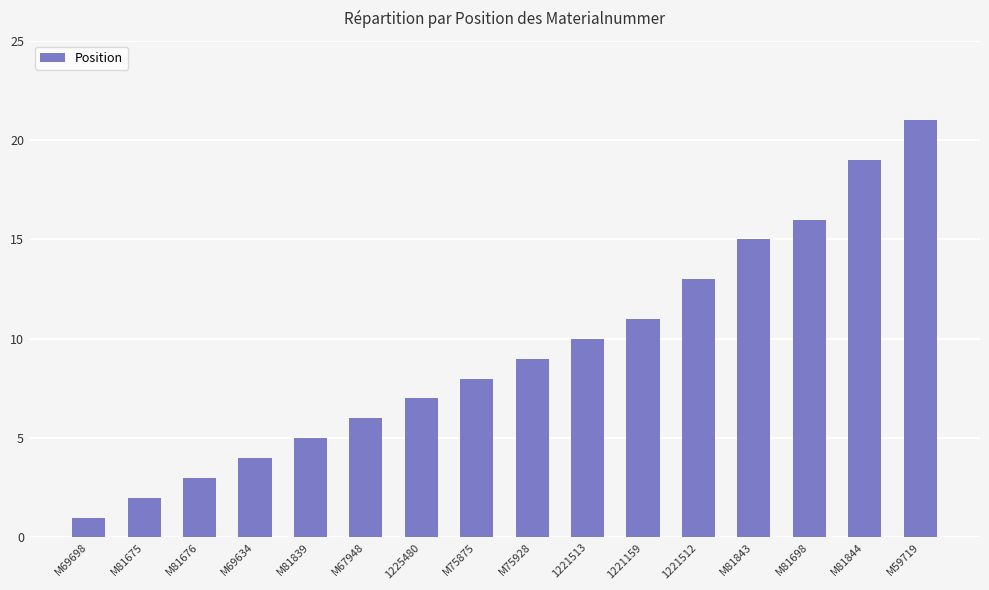

What value does the data have at 1221513?

10